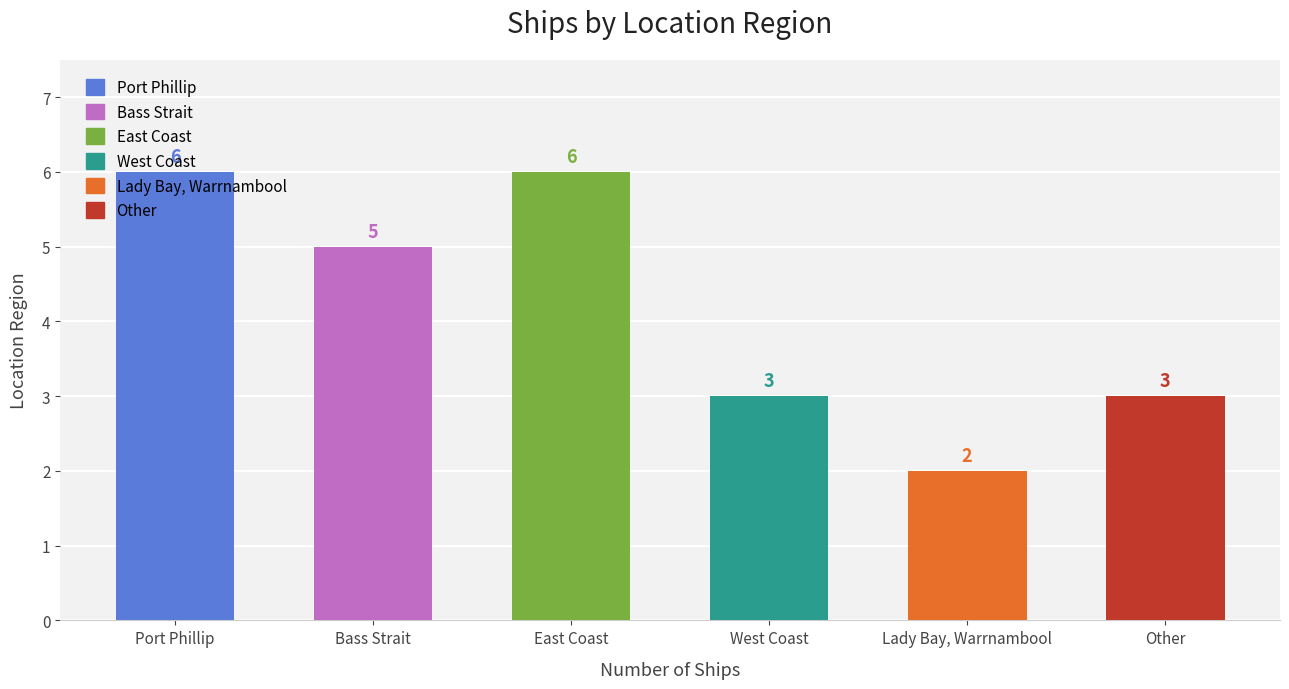

Which has a higher value, Bass Strait or Port Phillip?

Port Phillip